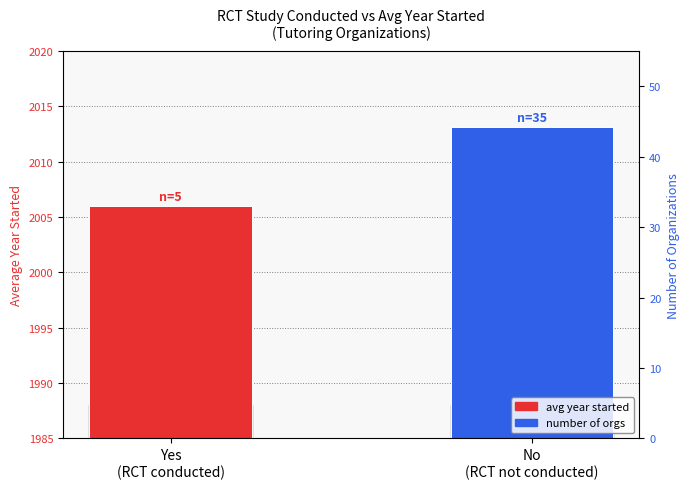

What are all the series names shown in the legend?

avg year started, number of orgs